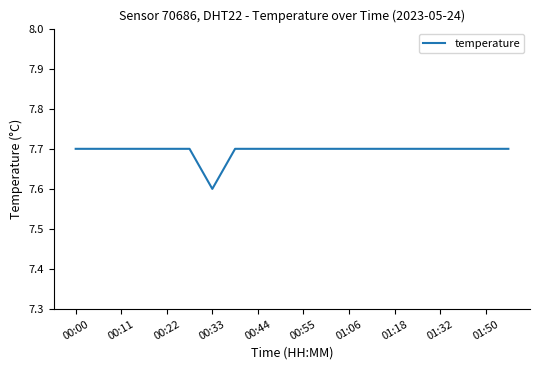

What is the minimum value shown in the chart?

7.6